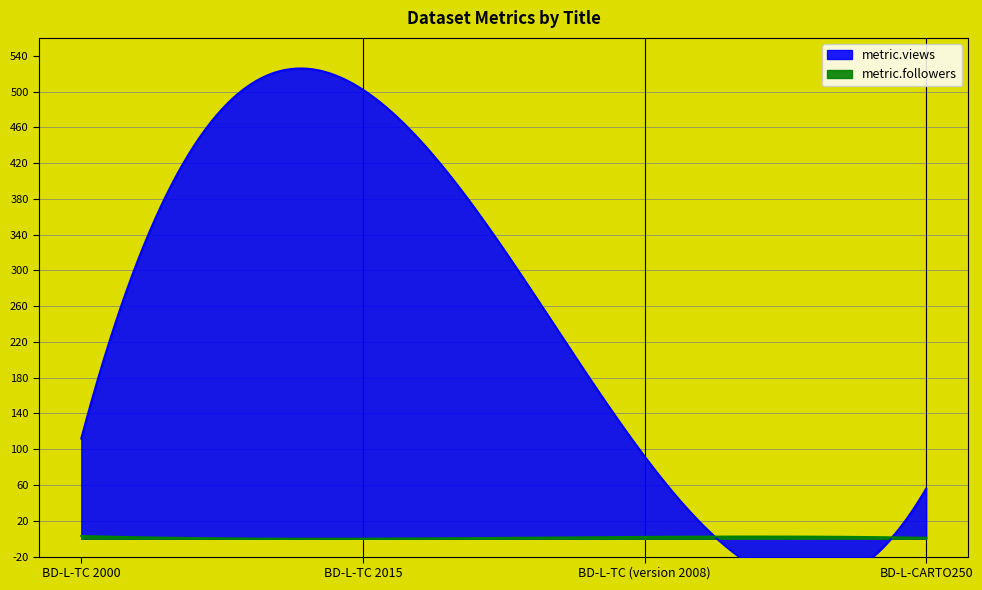

What is the sum of the metric.views values at BD-L-TC 2000 and BD-L-TC (version 2008)?

204